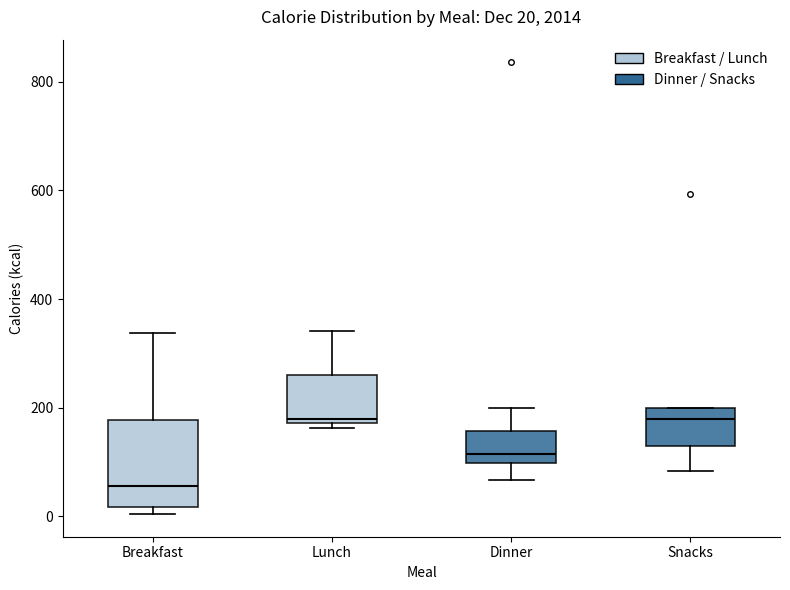

Which box is the tallest, from its lower edge to its upper edge?

Breakfast